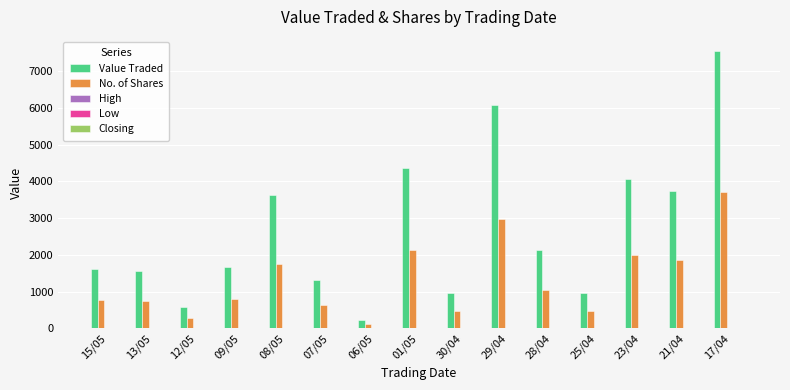

At which category does the chart reach its peak across all series?

17/04